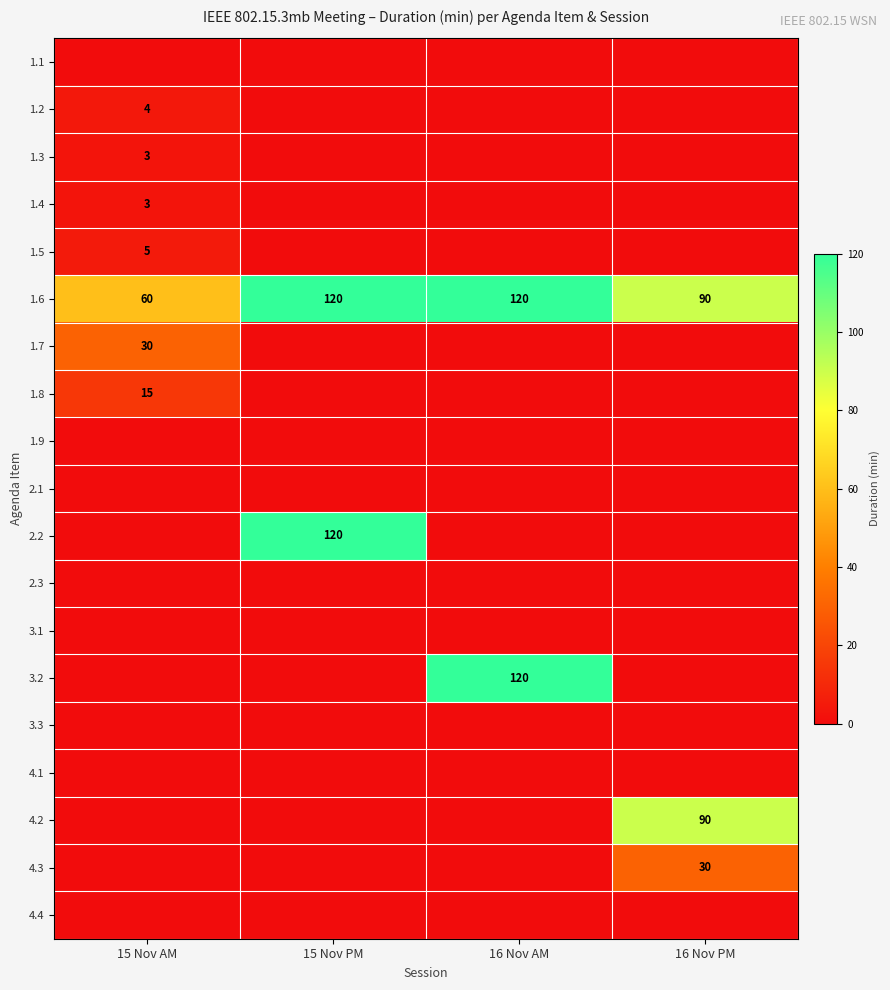

What is the lowest value of the 1.6 series?

60